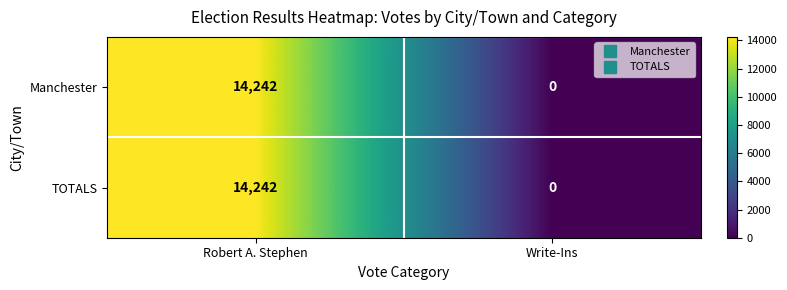

Reading left to right, what are all the values shown in this chart?

Manchester: Robert A. Stephen=14242	Write-Ins=0
TOTALS: Robert A. Stephen=14242	Write-Ins=0